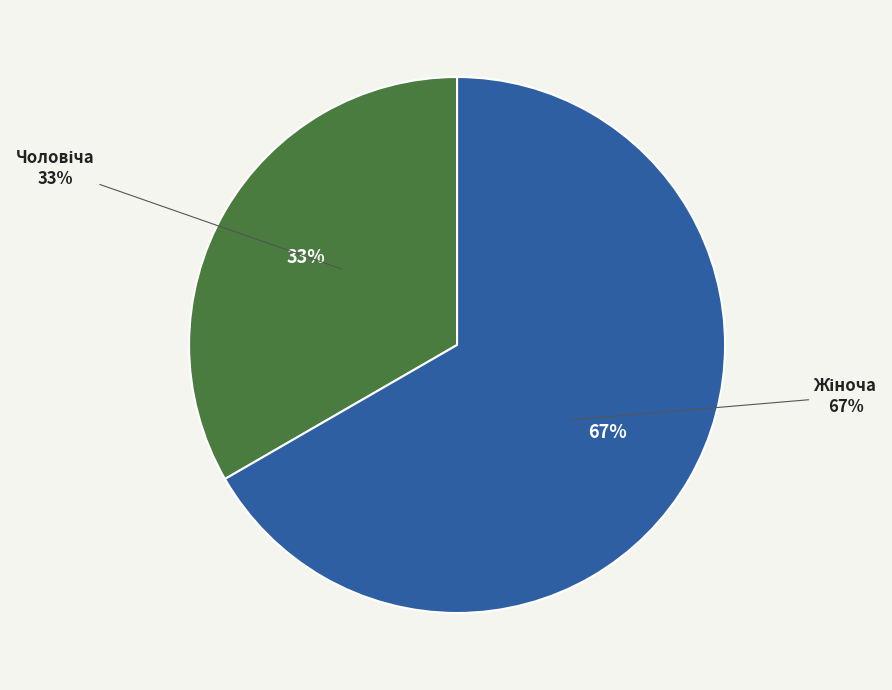

Is there any slice that represents more than half of the pie?

Yes